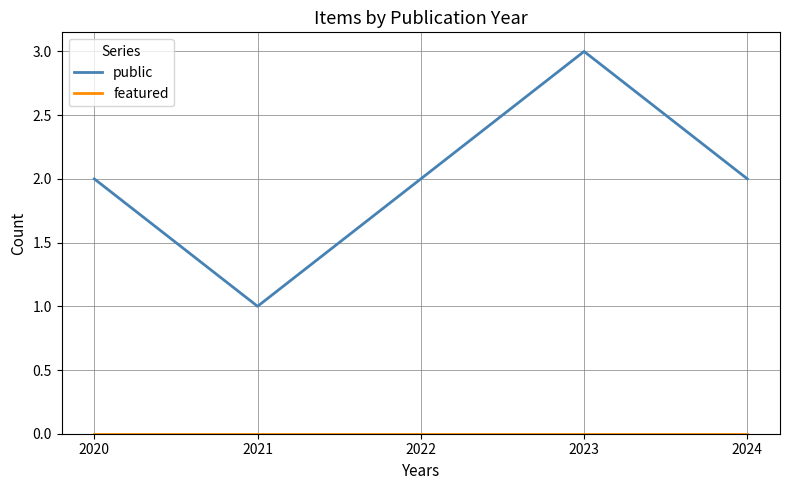

Where is the first local maximum for public?

2023